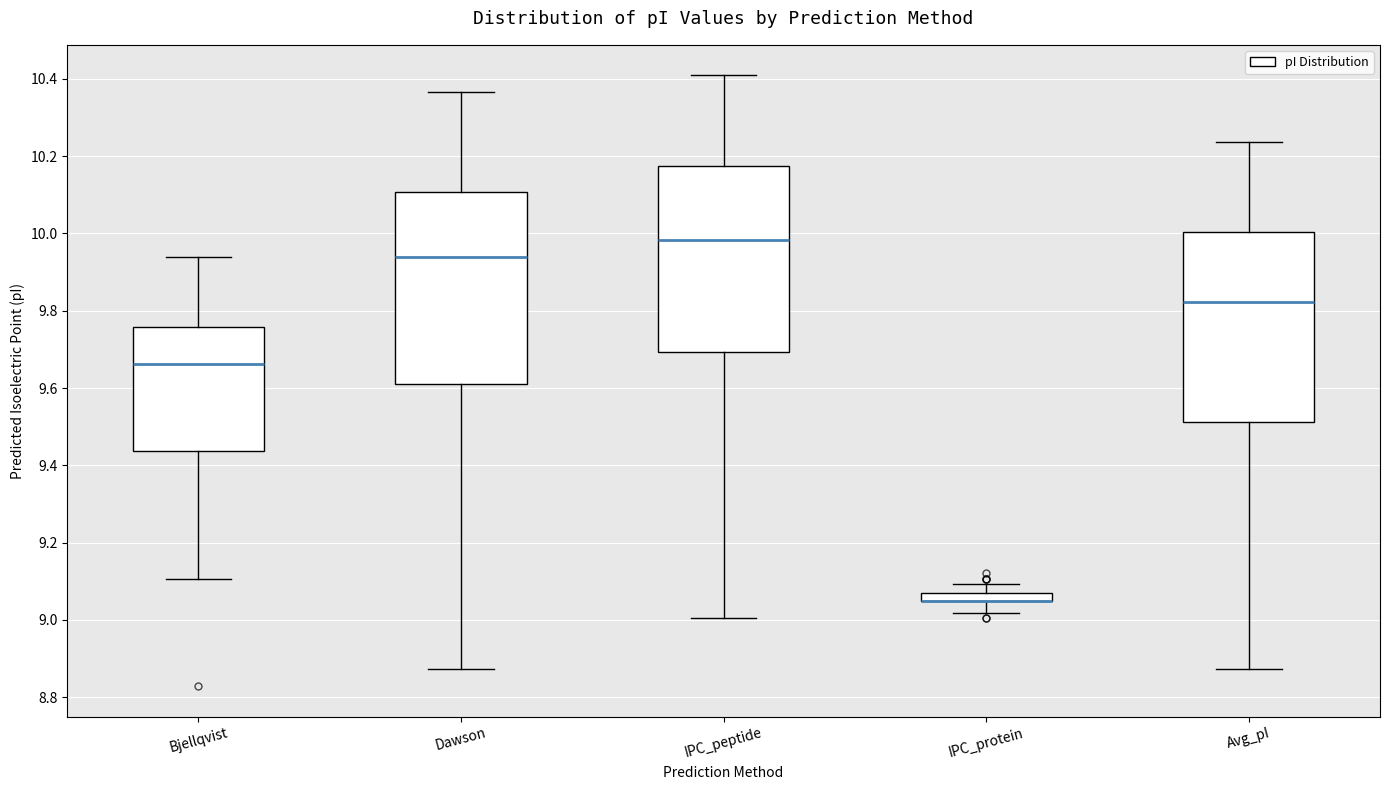

Where does the median line of the box for Dawson sit on the y-axis? The values are not printed on the chart, so give them approximately, as read against the axis.

9.94